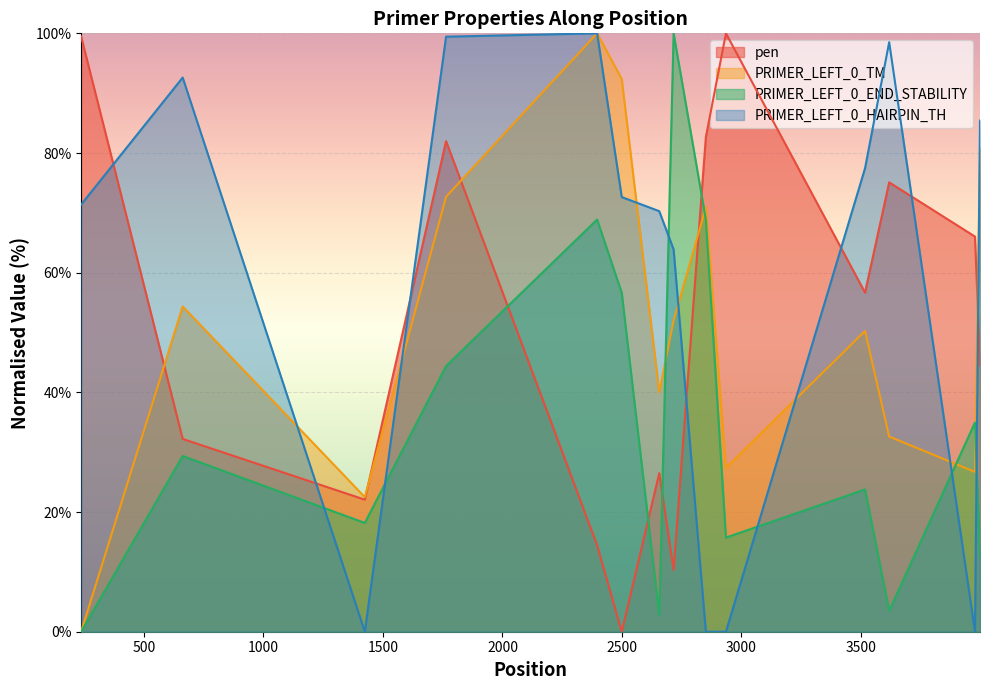

Which series has the largest total across all categories?

PRIMER_LEFT_0_HAIRPIN_TH